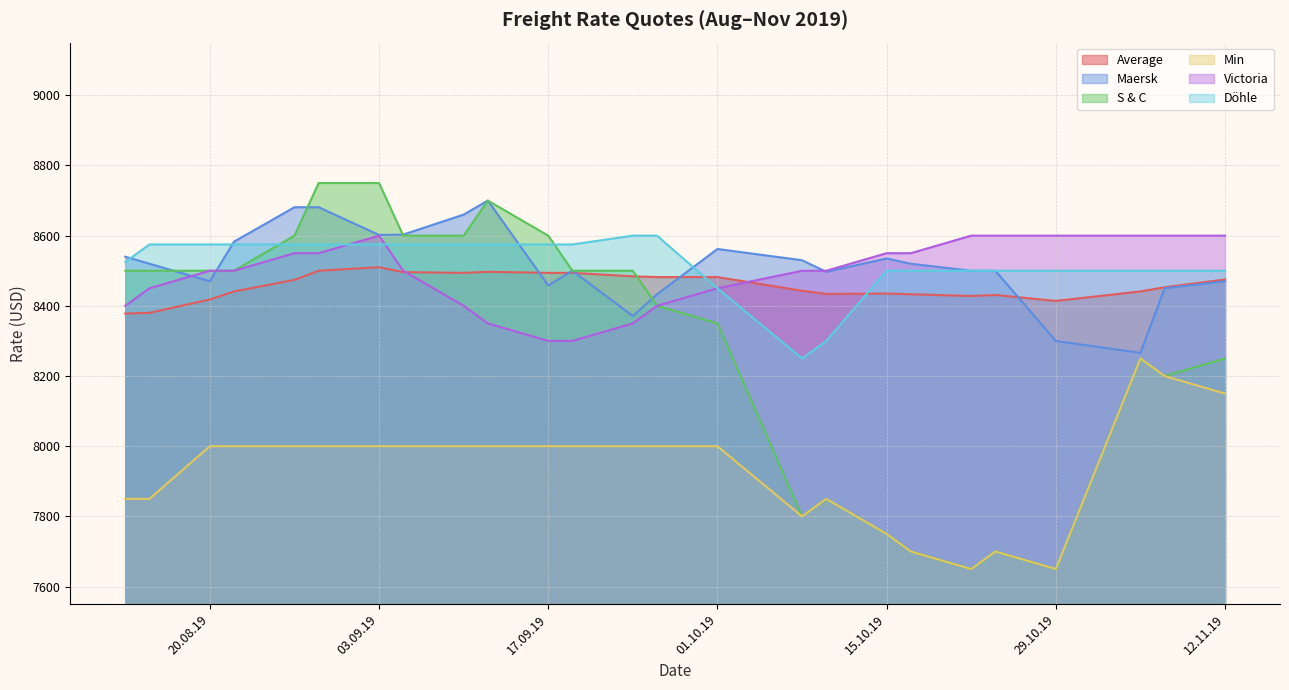

What is the sum of all S & C values?

207150